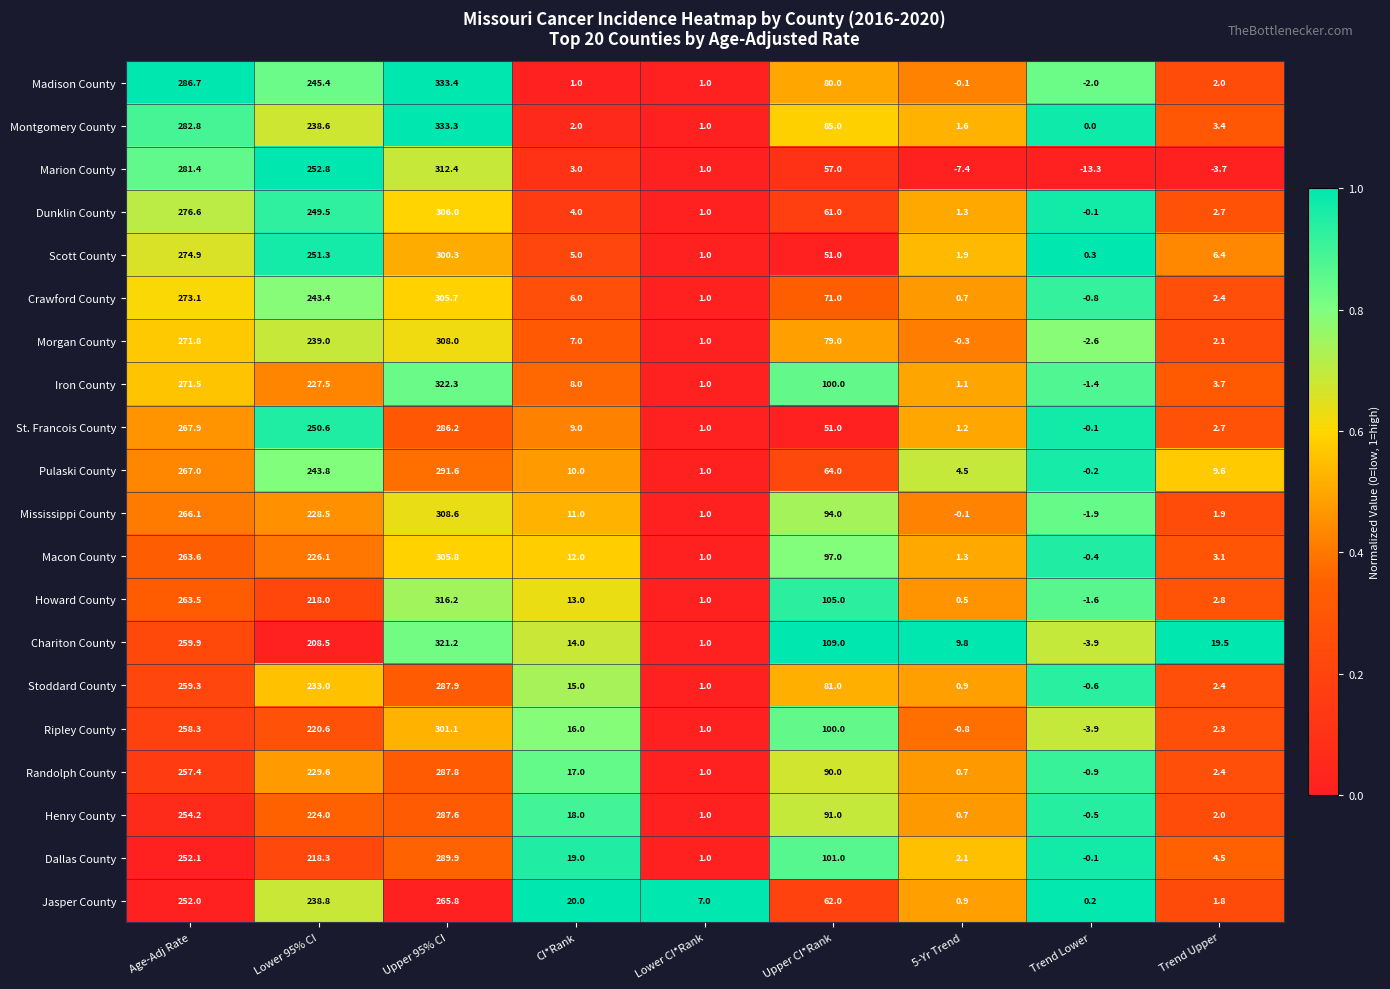

Which series has the largest range (max minus min)?

Madison County